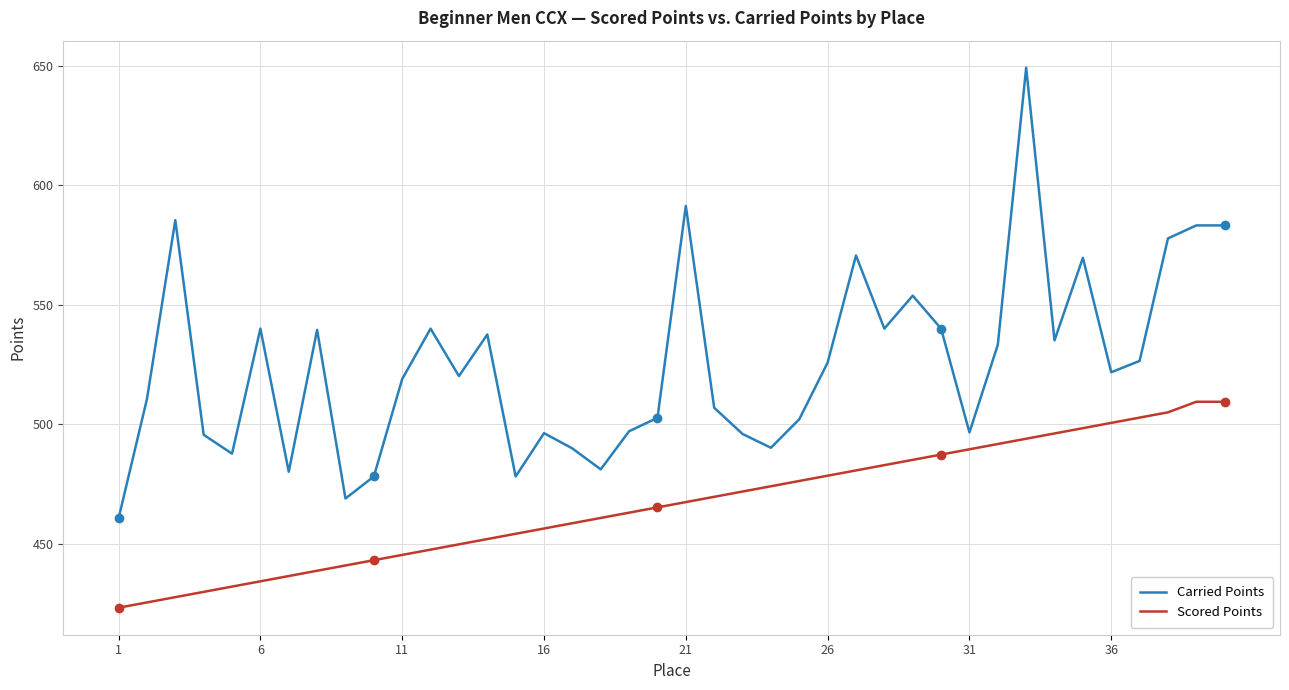

Rank the series by their maximum value, from lowest to highest.

Scored Points, Carried Points